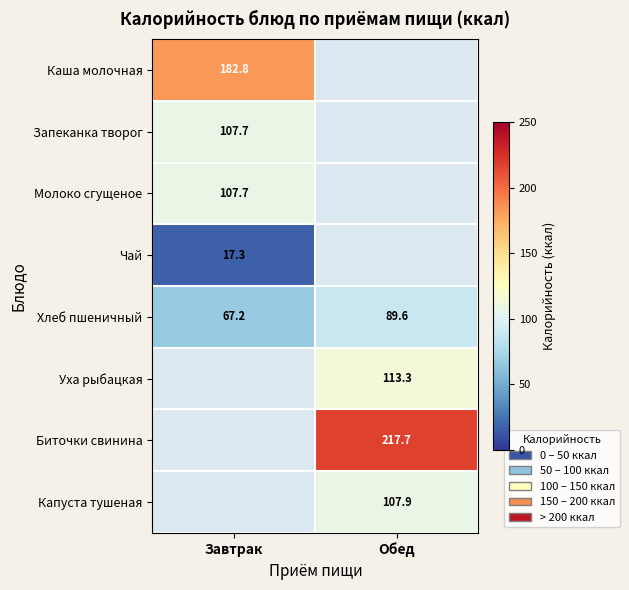

Is it true that Запеканка творог equals 107.7 at Завтрак?

True